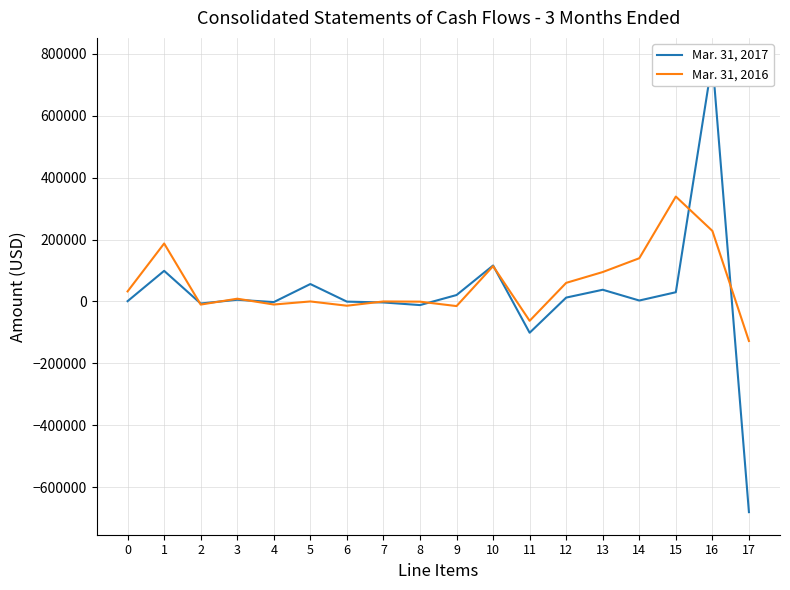

What is the spread (max minus min) of values at 2?

3482